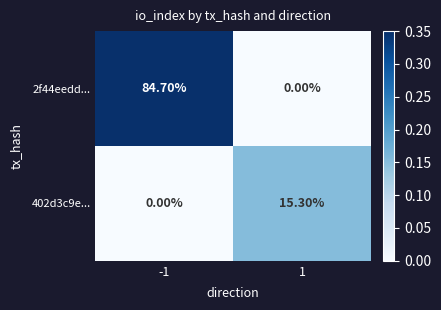

At 1, list the series in order from smallest to largest.

2f44eedd..., 402d3c9e...